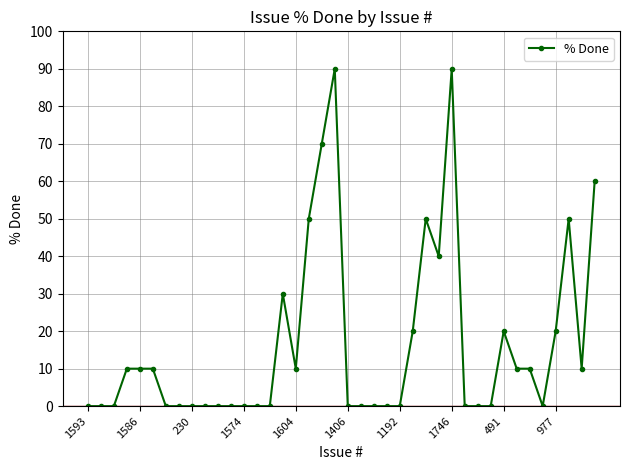

What is the difference between the maximum and minimum values?

90